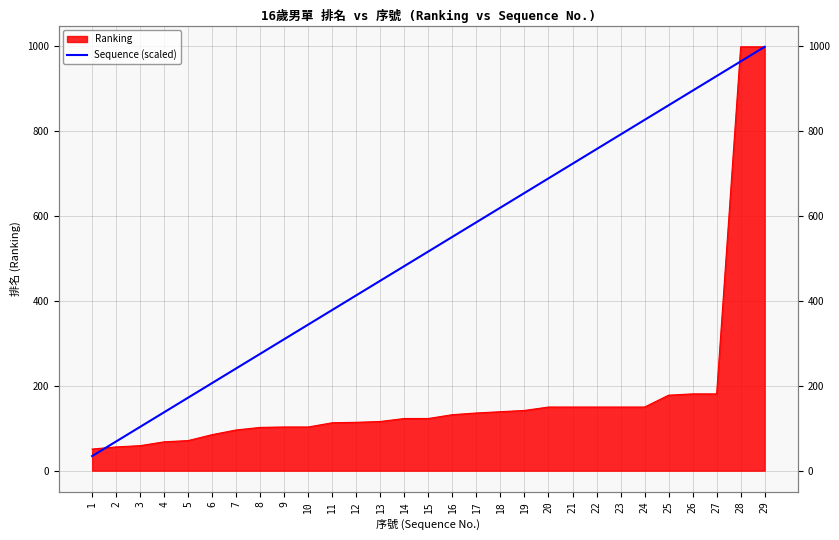

How many lines are shown in the chart?

1